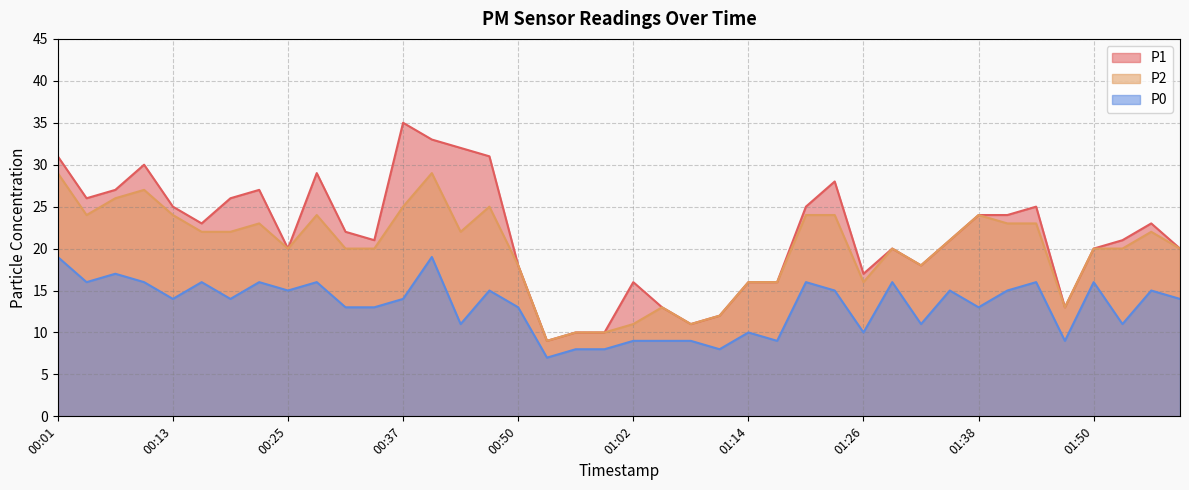

True or false: P0 and P1 intersect in this chart.

False